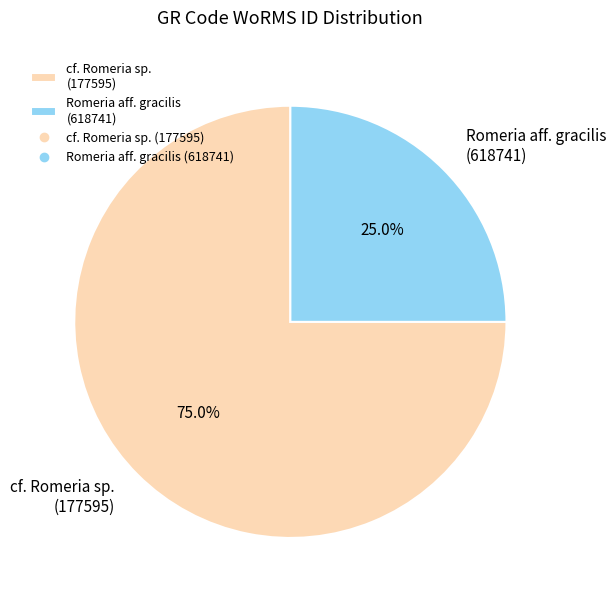

Rank the categories by value from highest to lowest.

cf. Romeria sp. (177595), Romeria aff. gracilis (618741)